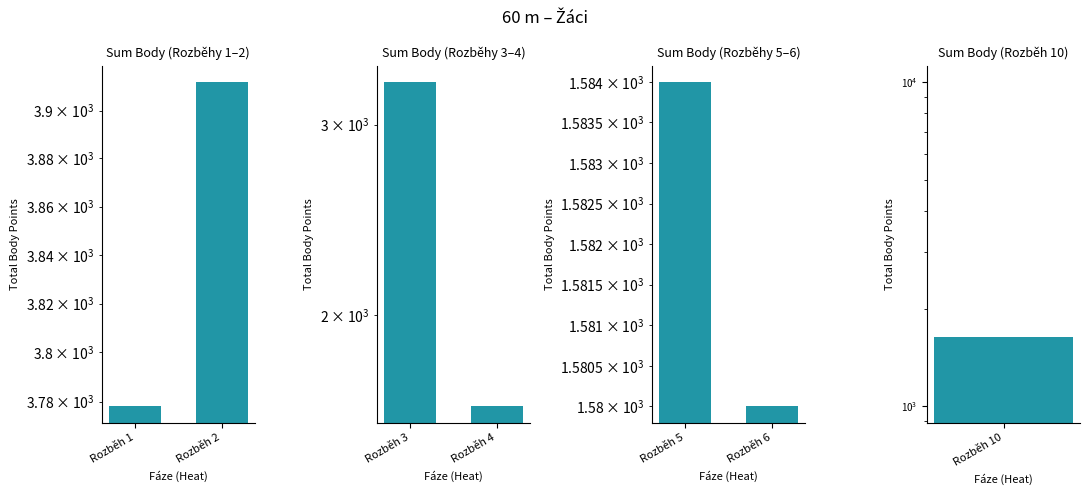

The value of Sum Body (Rozběhy 1–2) at Rozběh 1 is 3778. True or false?

True